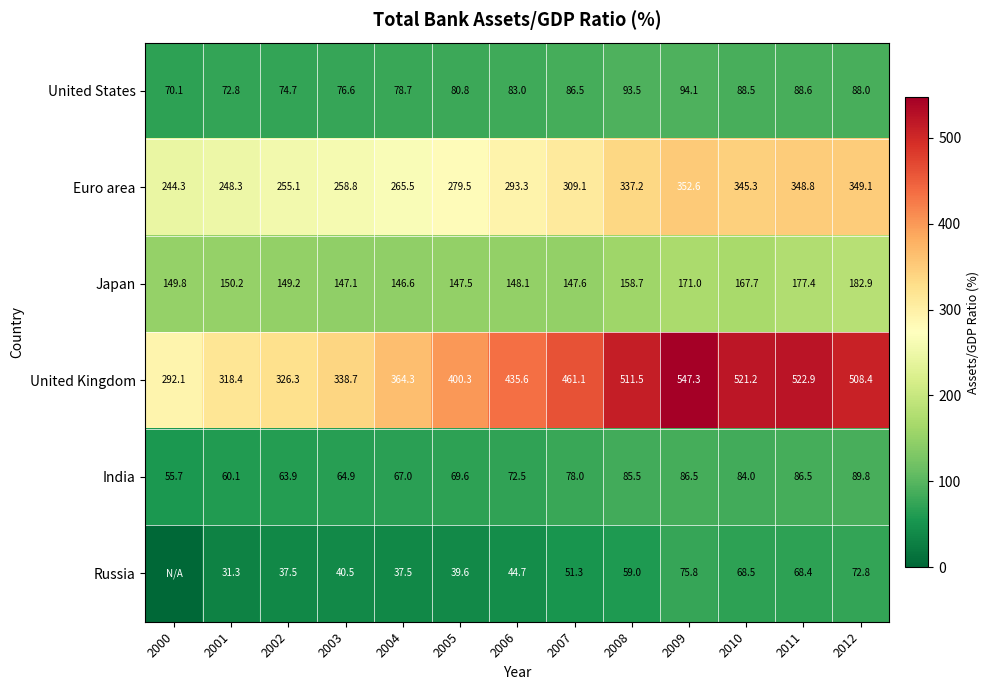

At which label does Japan reach its peak?

2012